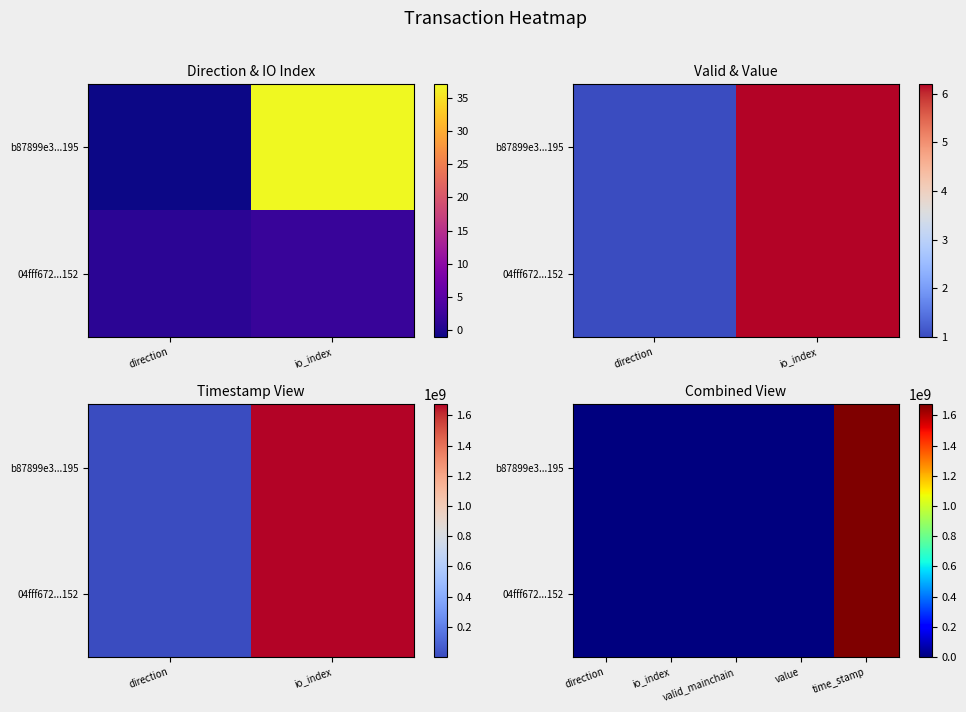

Which category has the lowest value in the 04fff672...152 series?

direction